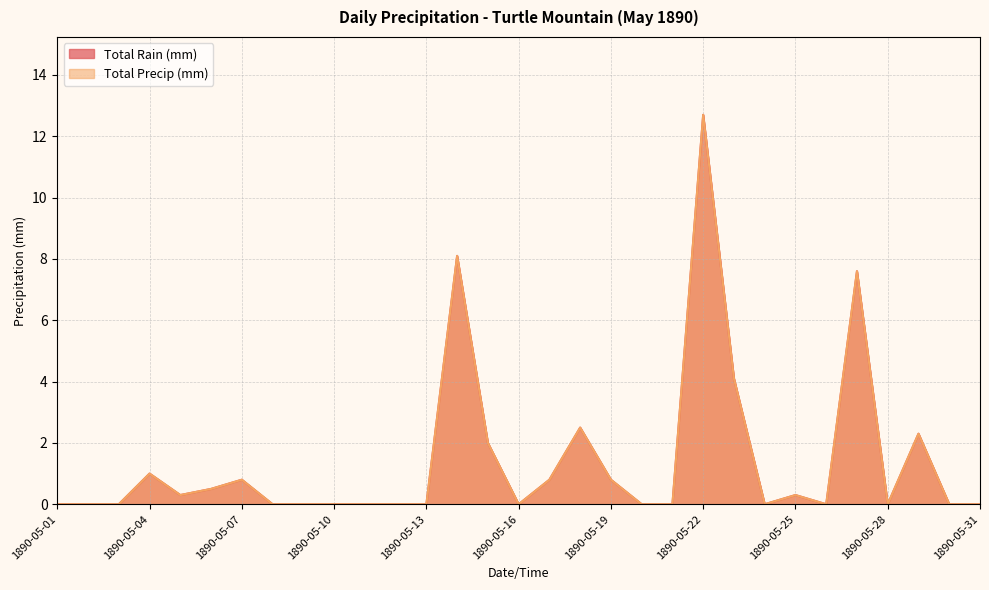

What is the average value of the Total Precip (mm) series?

1.4